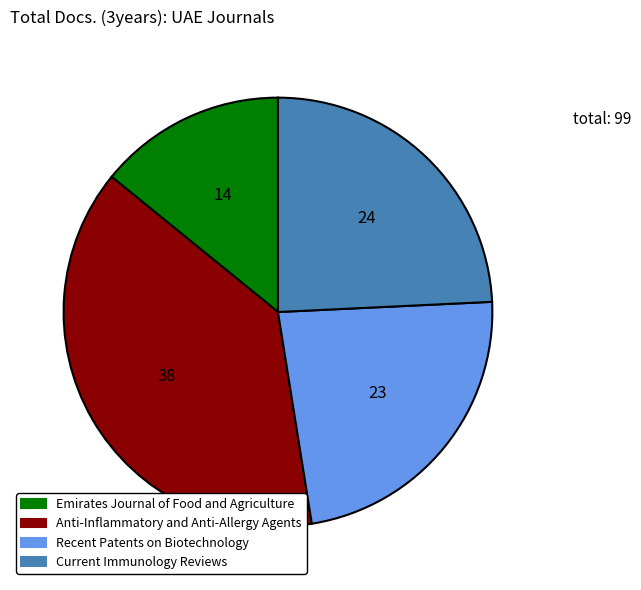

Count the number of slices in the pie.

4